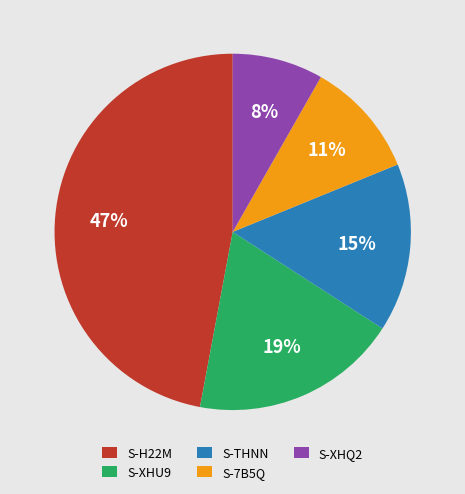

Do S-7B5Q and S-THNN together represent more than half of the pie?

No